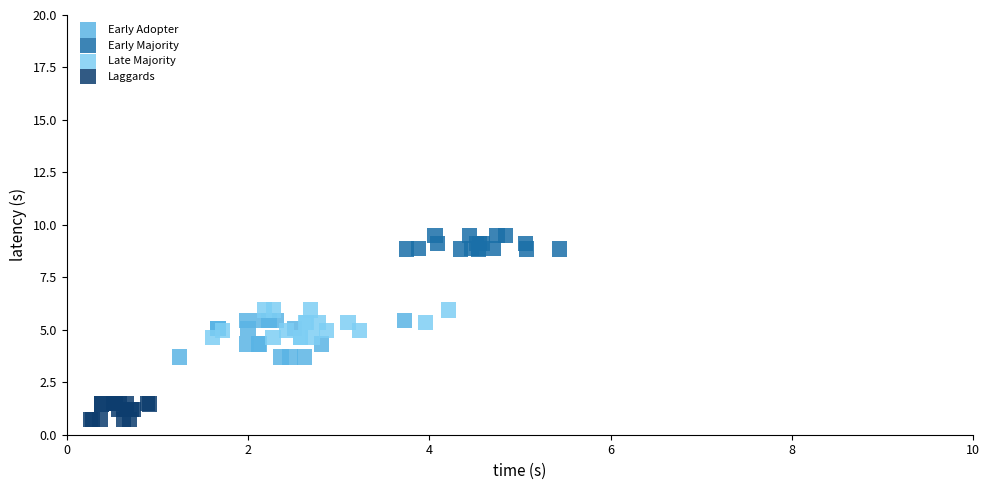

Which series contains the lowest Y value?

Laggards